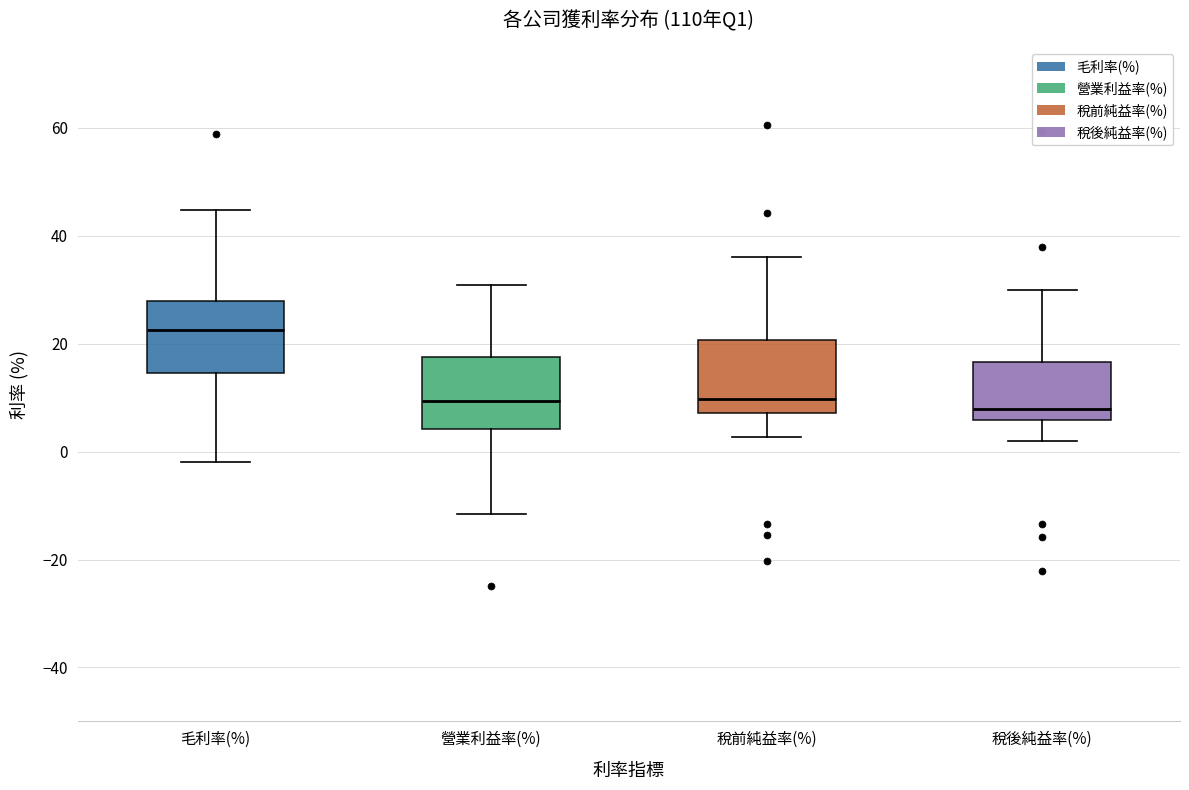

Where is the lower edge of the box for 營業利益率(%) on the y-axis? The values are not printed on the chart, so give them approximately, as read against the axis.

4